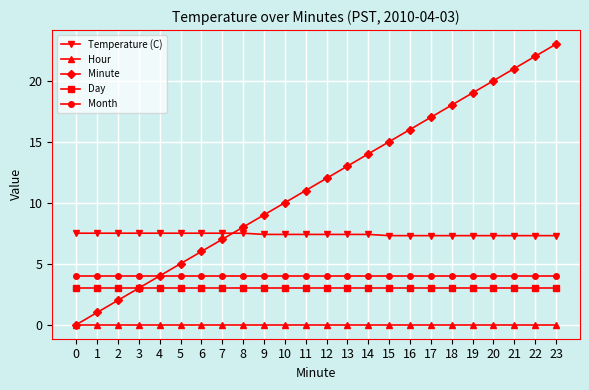

What is the total value across all series at 0?

14.5